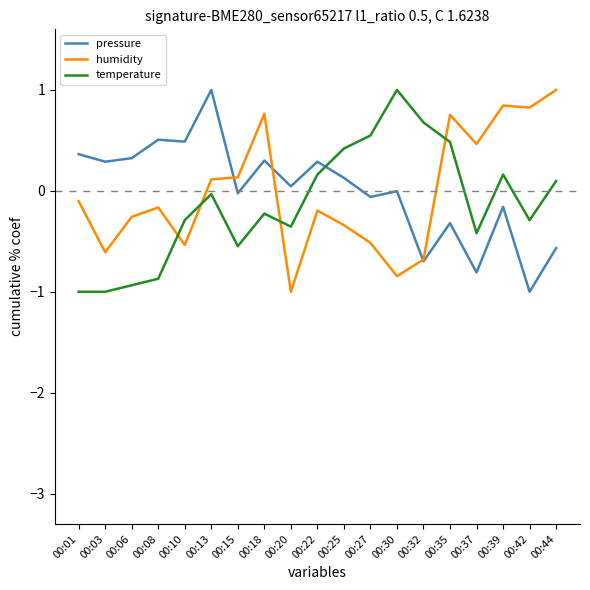

Which series ends up on top after the final intersection of pressure and humidity?

humidity